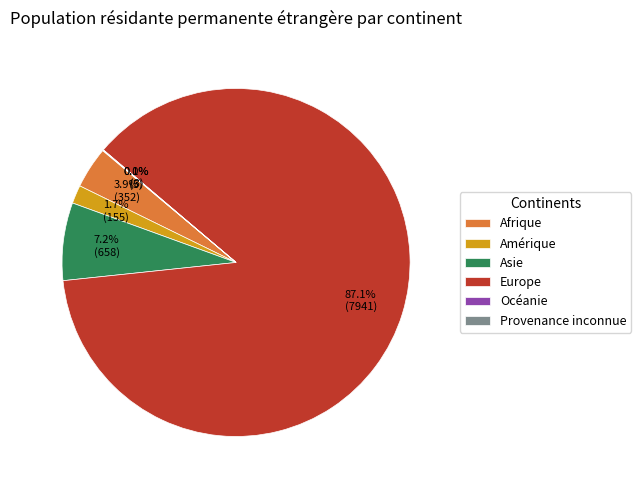

To the nearest percent, what is the difference between the Europe and Asie slice percentages?

80%